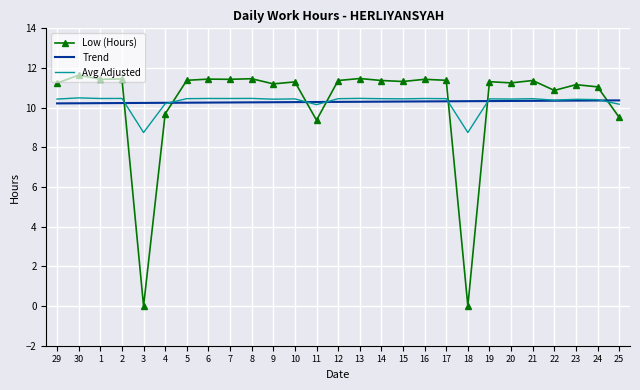

Which series changed the most between 6 and 25?

Low (Hours)